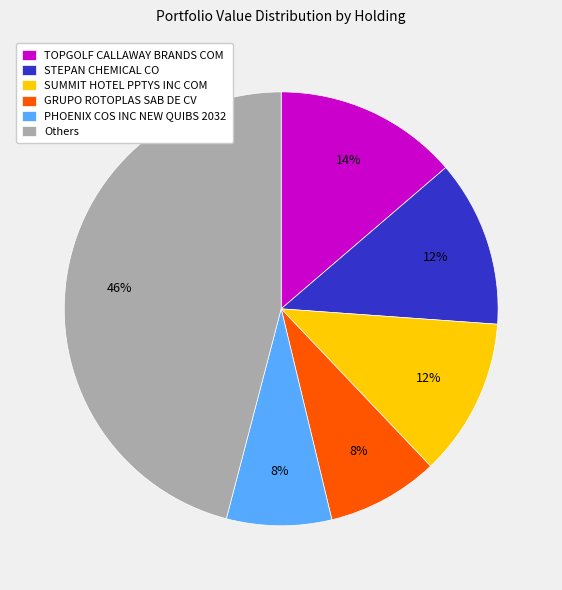

What is the ratio of the value at GRUPO ROTOPLAS SAB DE CV to the value at SUMMIT HOTEL PPTYS INC COM?

0.7